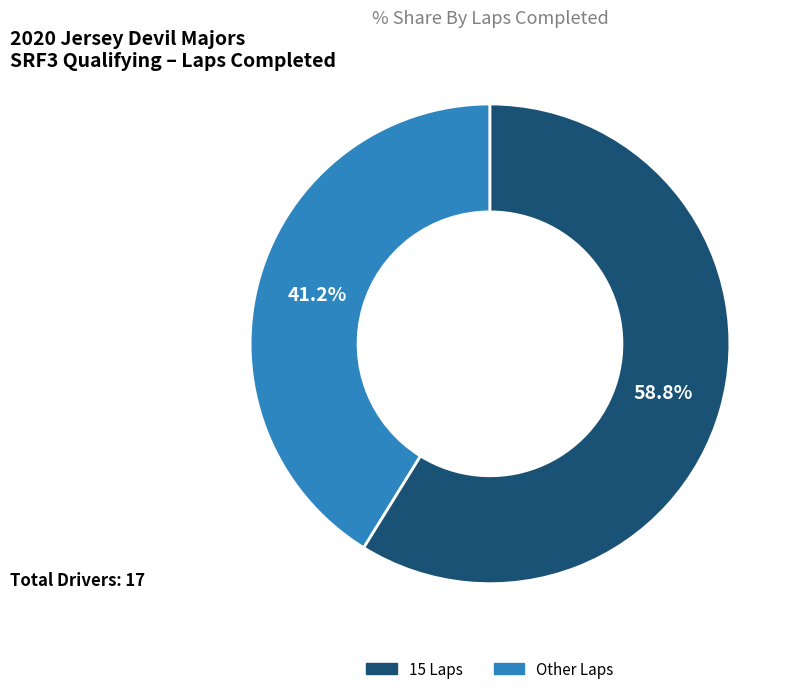

Is there a majority slice in this chart?

Yes